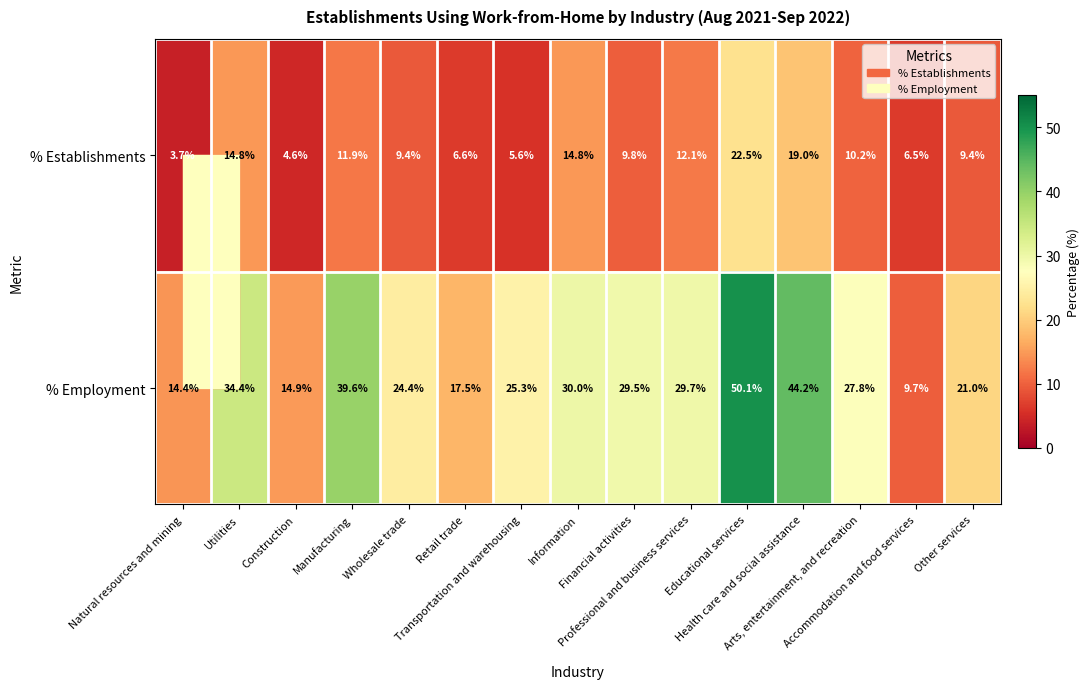

How many distinct data groups are displayed?

2